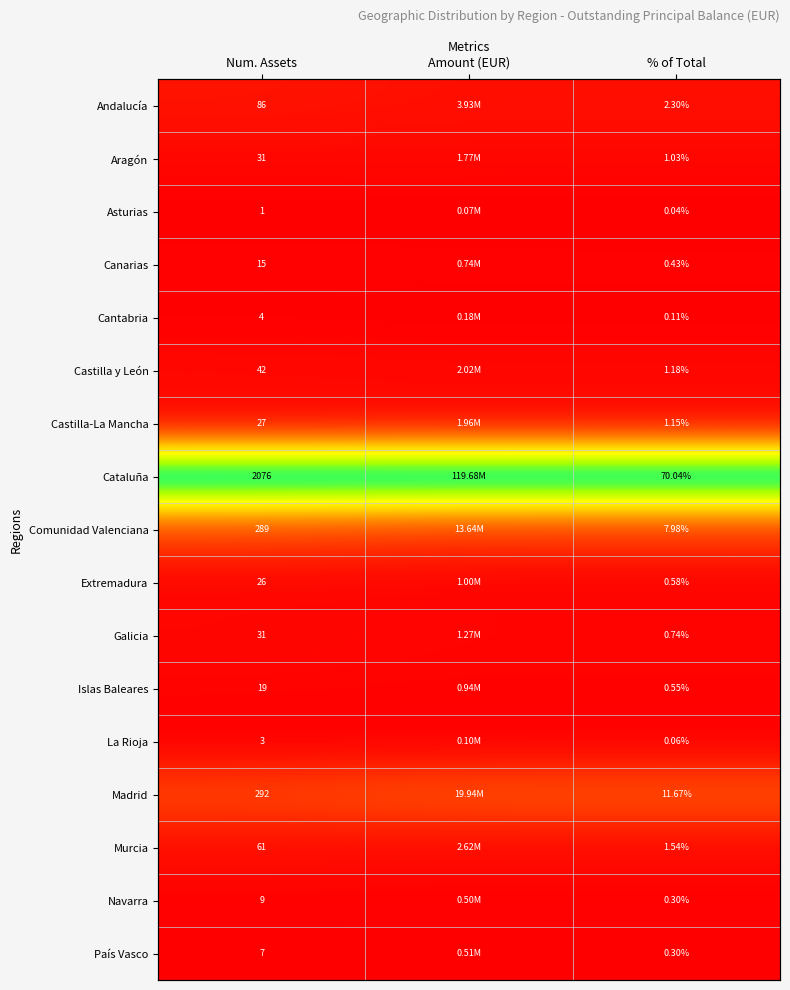

Rank the series at % of Total from lowest to highest value.

Asturias, La Rioja, Cantabria, Navarra, País Vasco, Canarias, Islas Baleares, Extremadura, Galicia, Aragón, Castilla-La Mancha, Castilla y León, Murcia, Andalucía, Comunidad Valenciana, Madrid, Cataluña